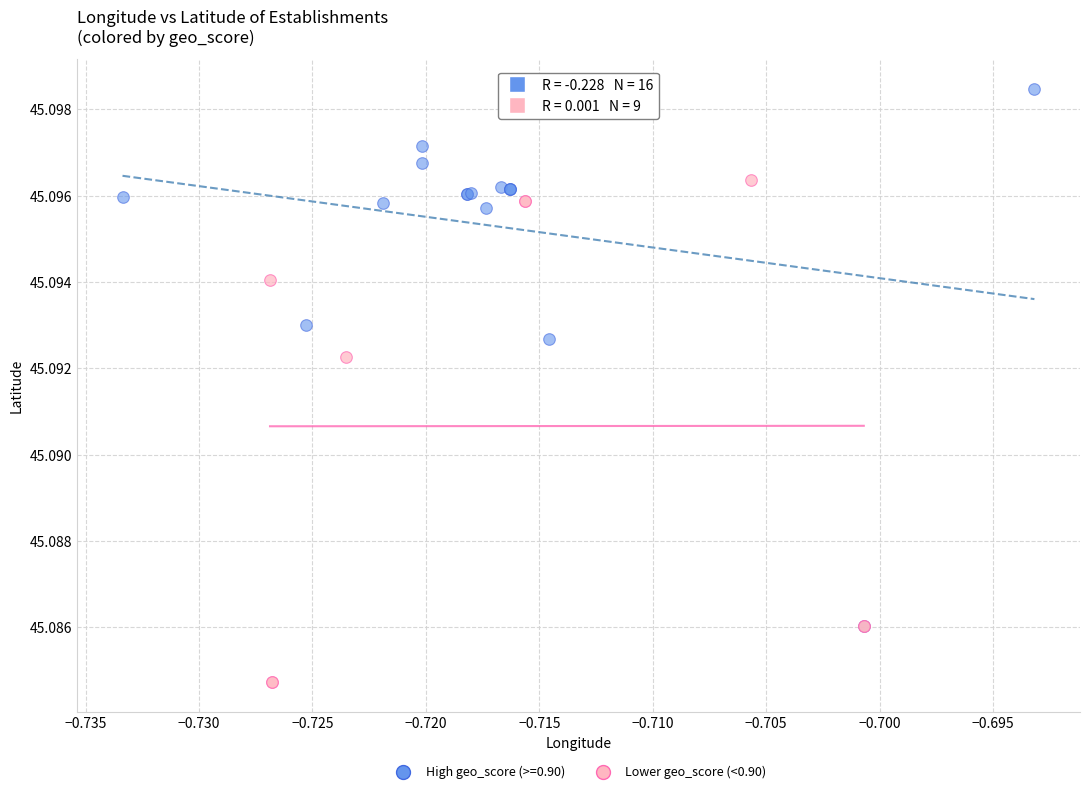

Which series has the widest spread of Y values?

High geo_score (>=0.90)